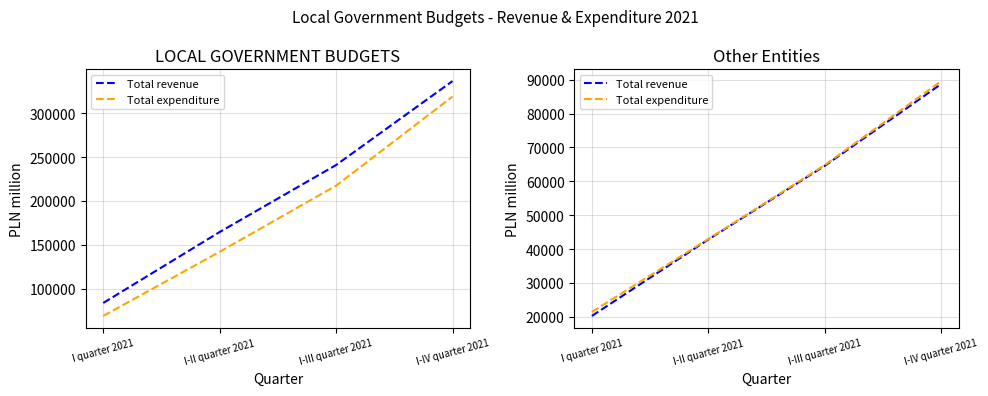

Where is Total revenue nearest to the value 54484?

I-III quarter 2021